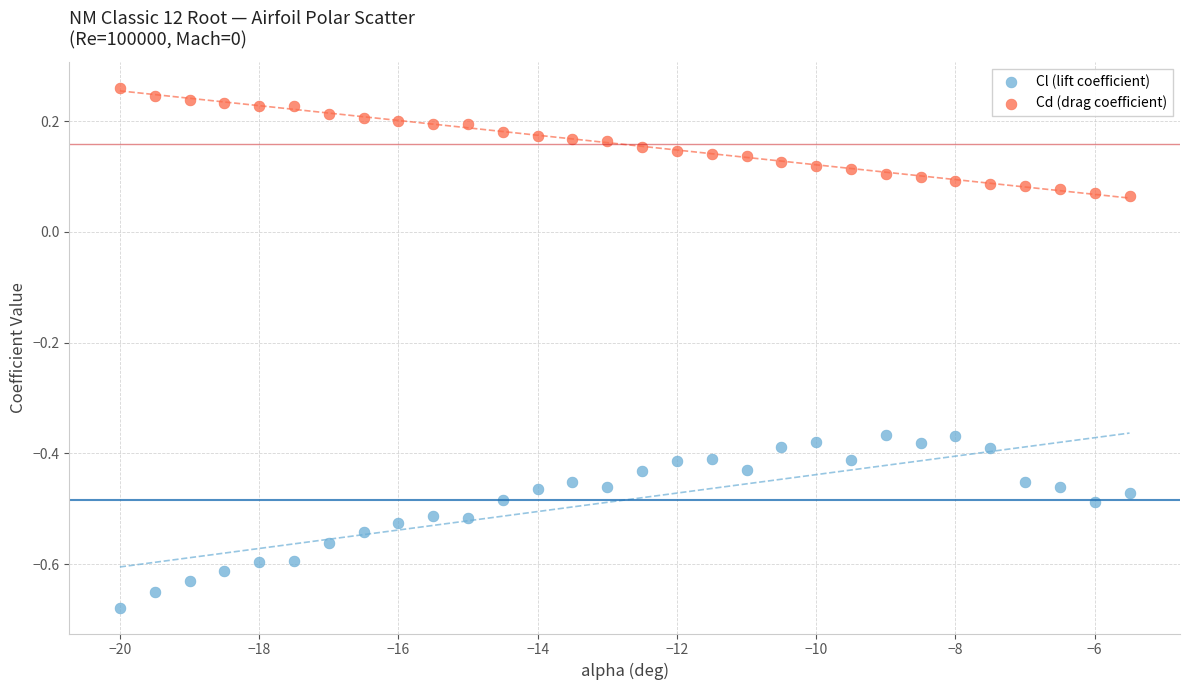

Across all data points, what is the range of Y values (max minus min)?

0.9